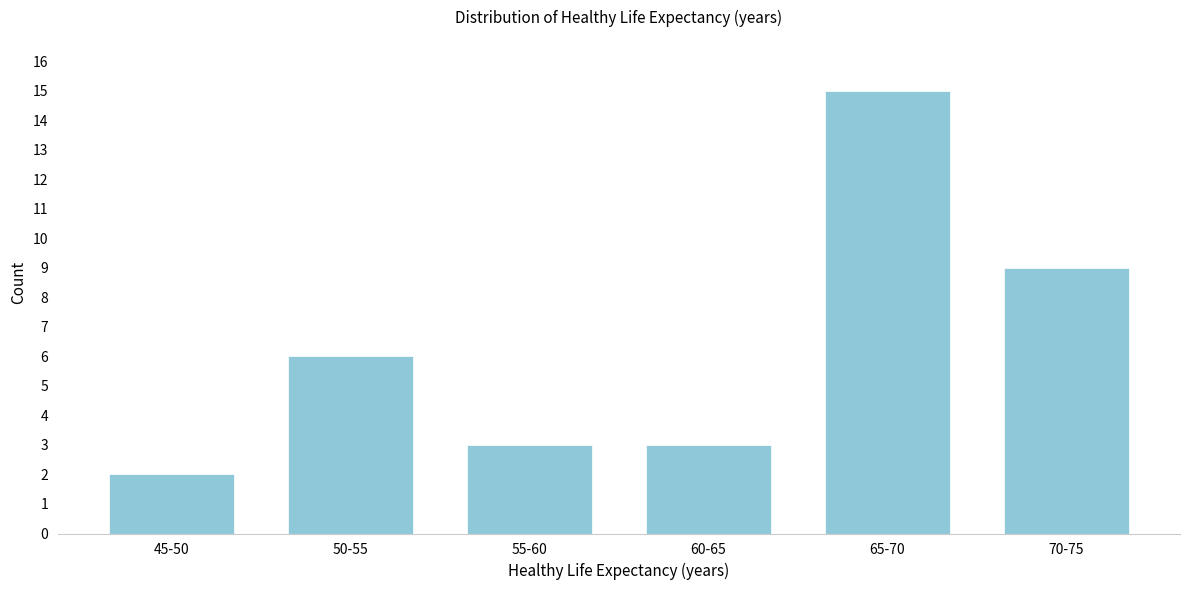

Reading left to right, extract all data points from this chart.

45-50=2	50-55=6	55-60=3	60-65=3	65-70=15	70-75=9